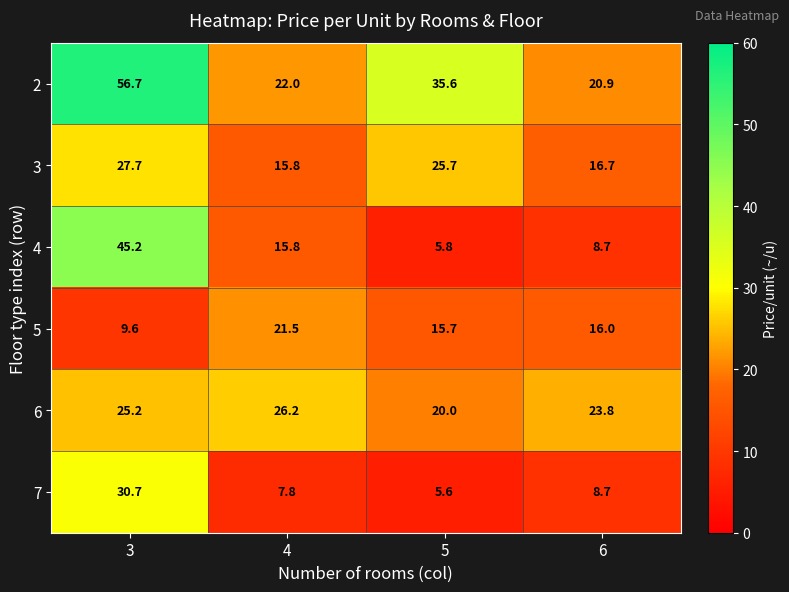

What value does the 4 series have at 4?

15.8